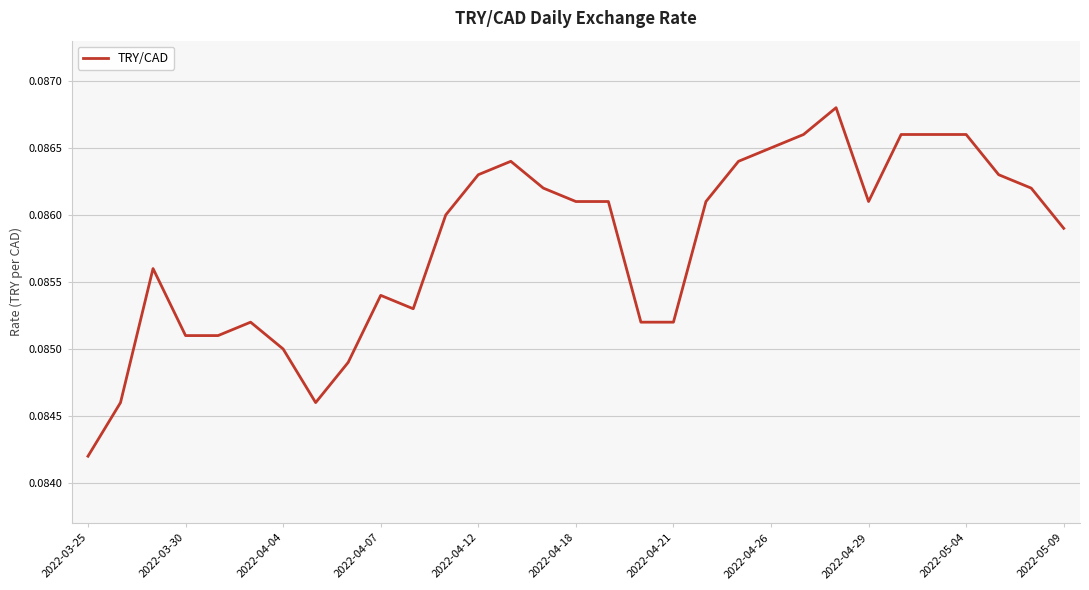

Does the chart display data point markers on the line(s)?

No